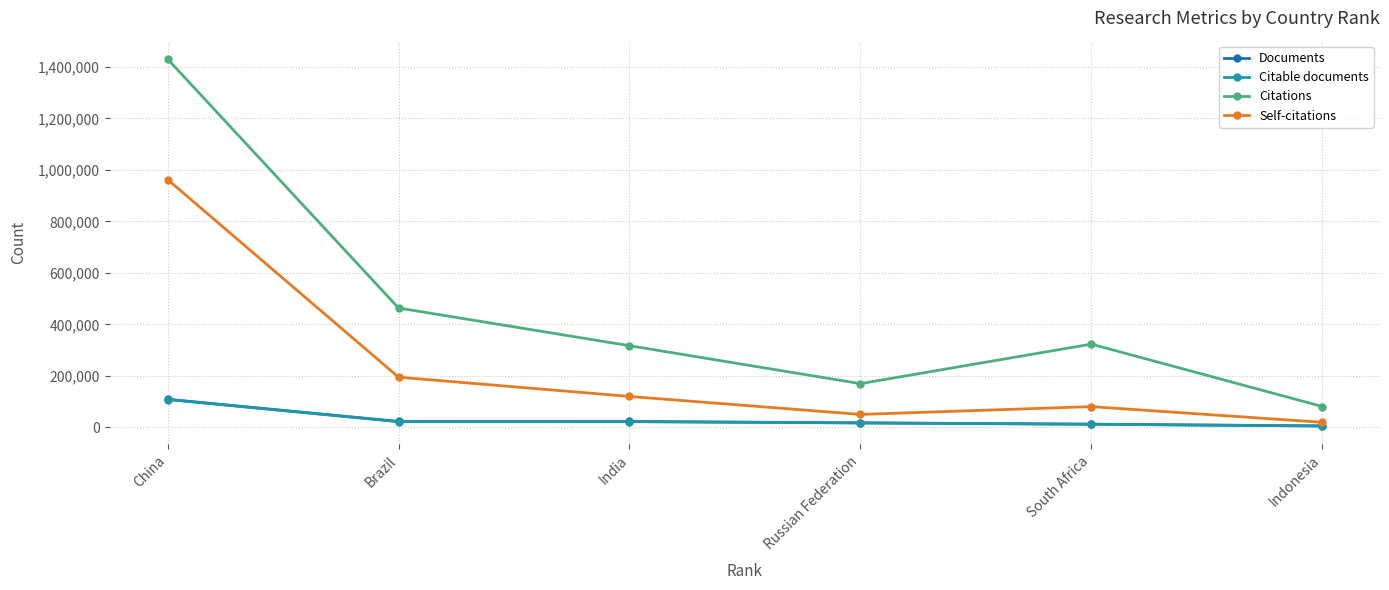

Which series has the largest total across all categories?

Citations